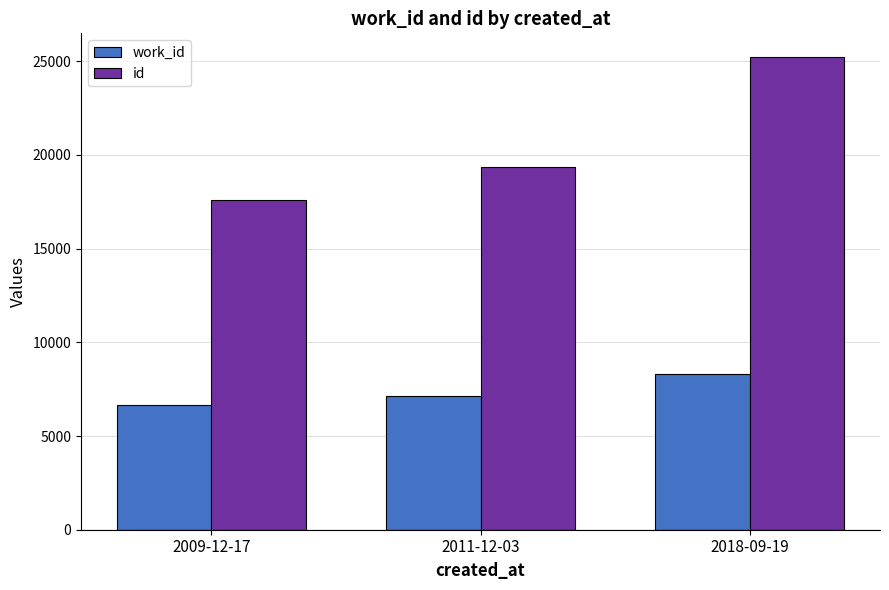

What is the sum of the id values at 2009-12-17 and 2011-12-03?

36931